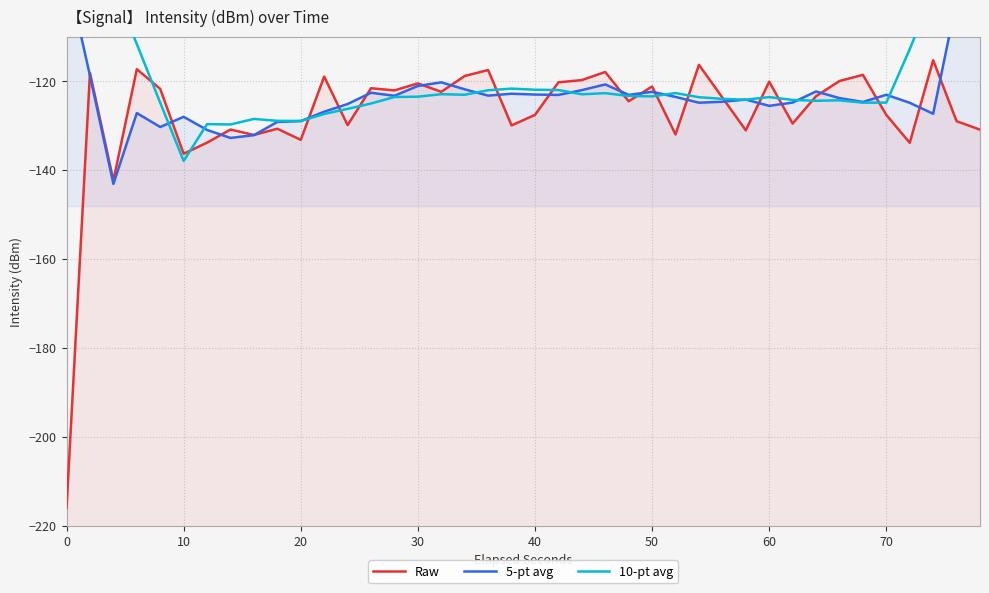

In 10-pt avg, how many points are lower than both neighbors (excluding endpoints)?

9